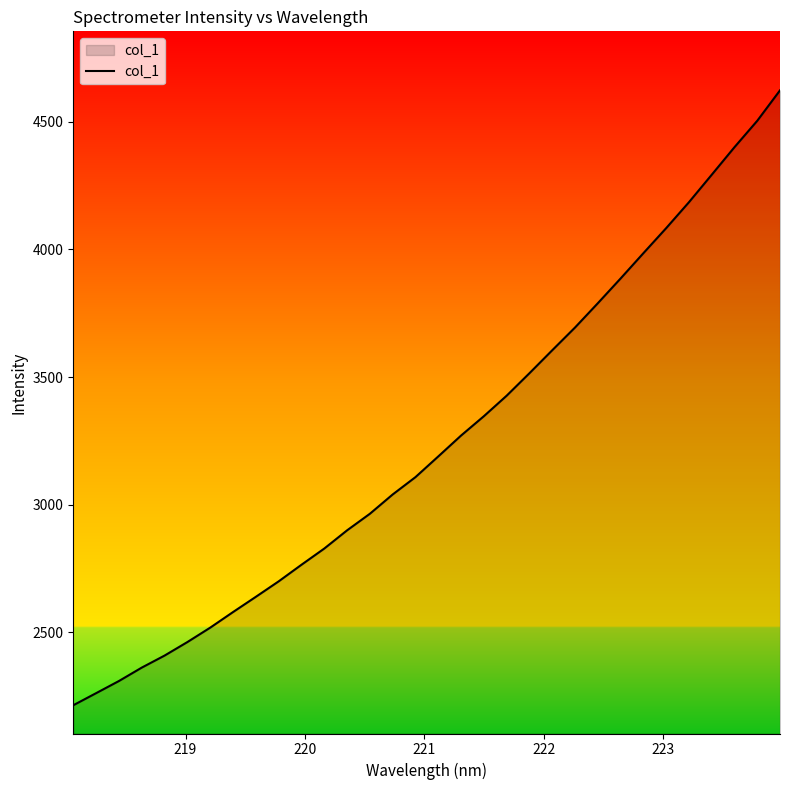

How many categories are shown in the chart?

32